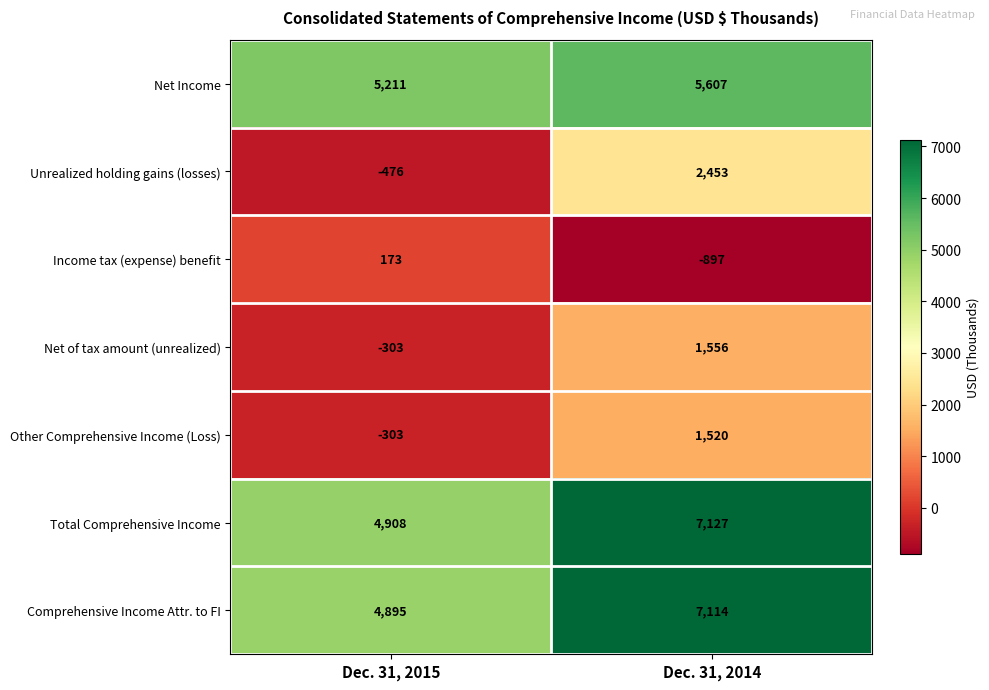

What is the total value across all series at Dec. 31, 2014?

24480